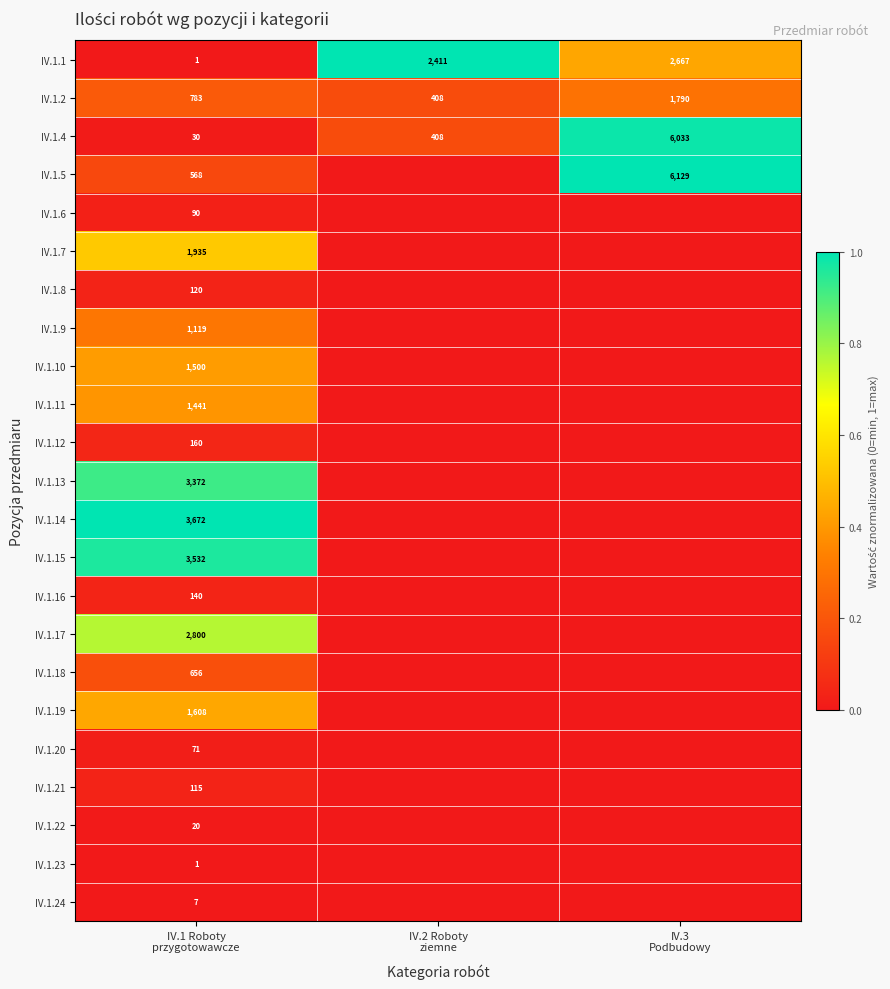

What is the difference between the second highest and minimum values in the IV.1.2 series?

375